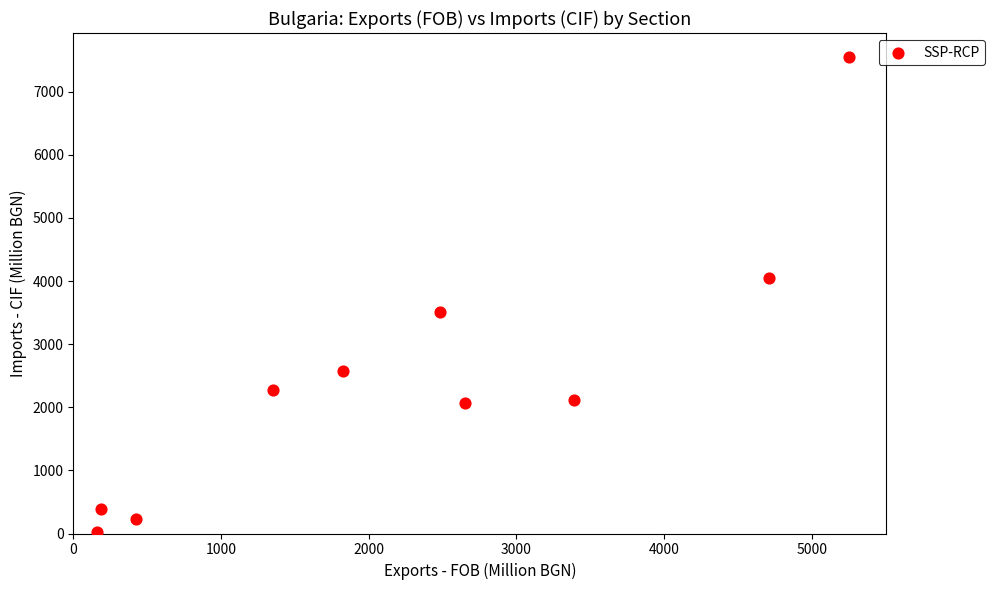

What is the average Y value?

2480.1